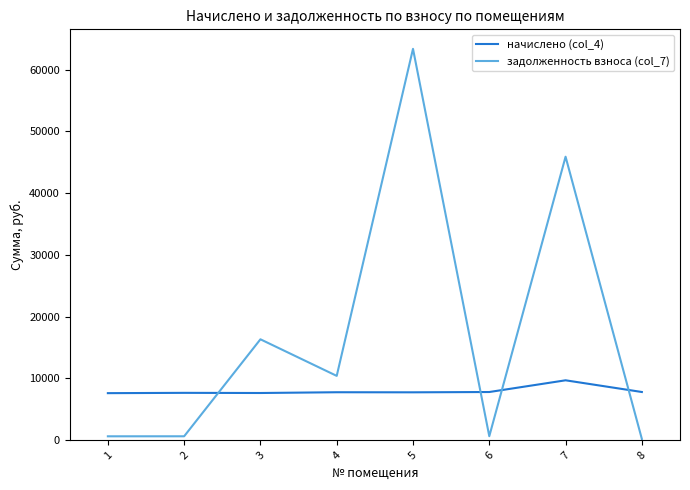

Is the value of задолженность взноса (col_7) at 2 greater than the value of начислено (col_4) at 1?

No